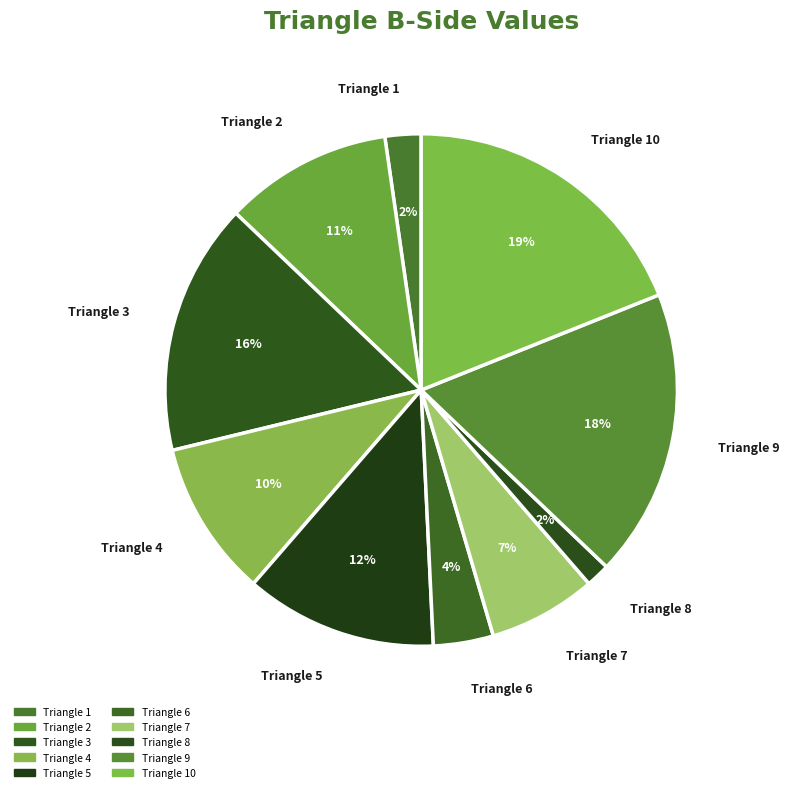

Which category has the biggest portion of the pie?

Triangle 10